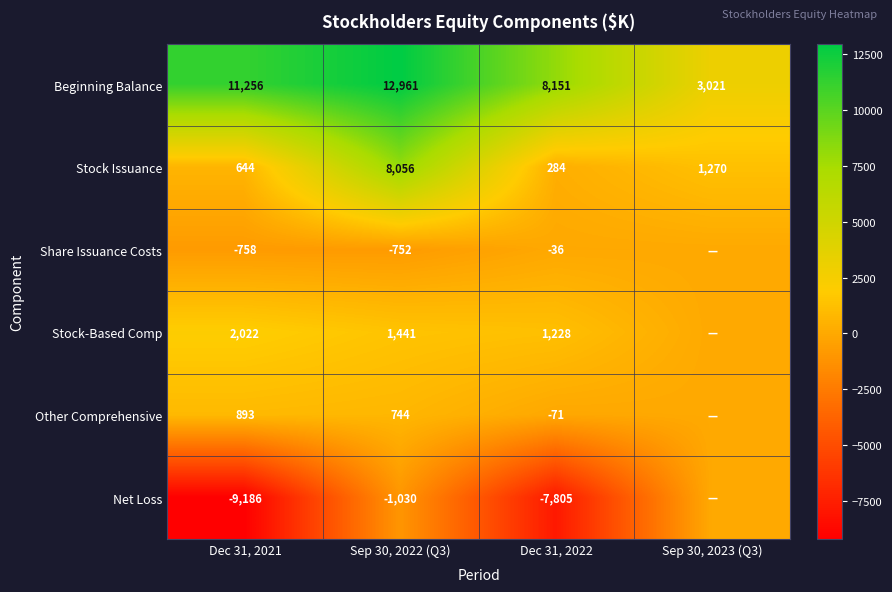

Is the value of Other Comprehensive at Dec 31, 2022 greater than the value of Net Loss at Dec 31, 2022?

Yes